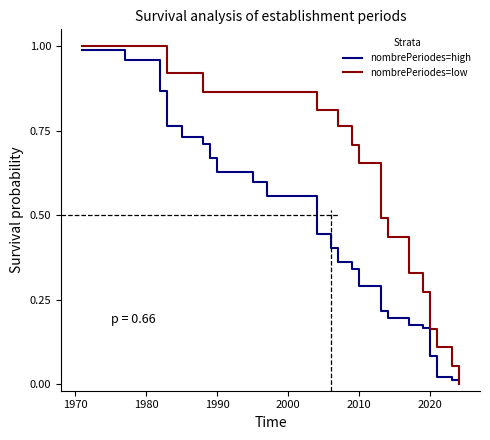

Reading right to left, transcribe all the data shown in this chart.

nombrePeriodes=high: 0.0	0.0	0.0	0.0	0.1	0.1	0.1	0.2	0.2	0.2	0.2	0.2	0.2	0.2	0.2	0.3	0.3	0.3	0.4	0.4	0.4	0.4	0.5	0.6	0.6	0.6	0.7	0.7	0.7	0.8	0.8	0.8	0.9	0.9	1.0	1.0
nombrePeriodes=low: 0.0	0.1	0.1	0.2	0.2	0.2	0.3	0.3	0.3	0.4	0.4	0.4	0.5	0.5	0.6	0.7	0.7	0.7	0.8	0.8	0.8	0.8	0.8	0.9	0.9	0.9	0.9	0.9	0.9	0.9	0.9	1.0	1.0	1.0	1.0	1.0